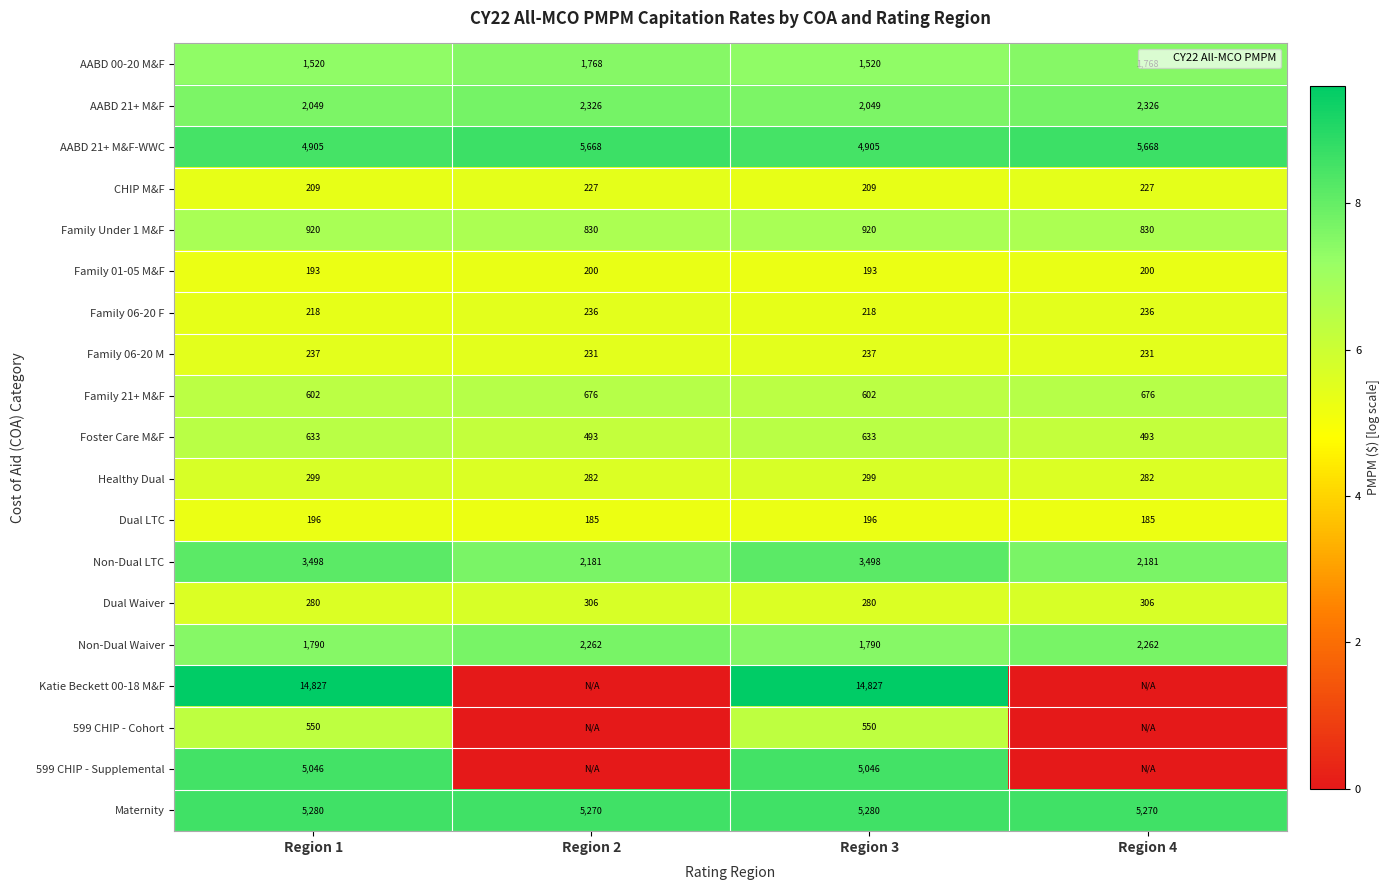

True or false: AABD 21+ M&F has a value of 7.6 at Region 1.

True